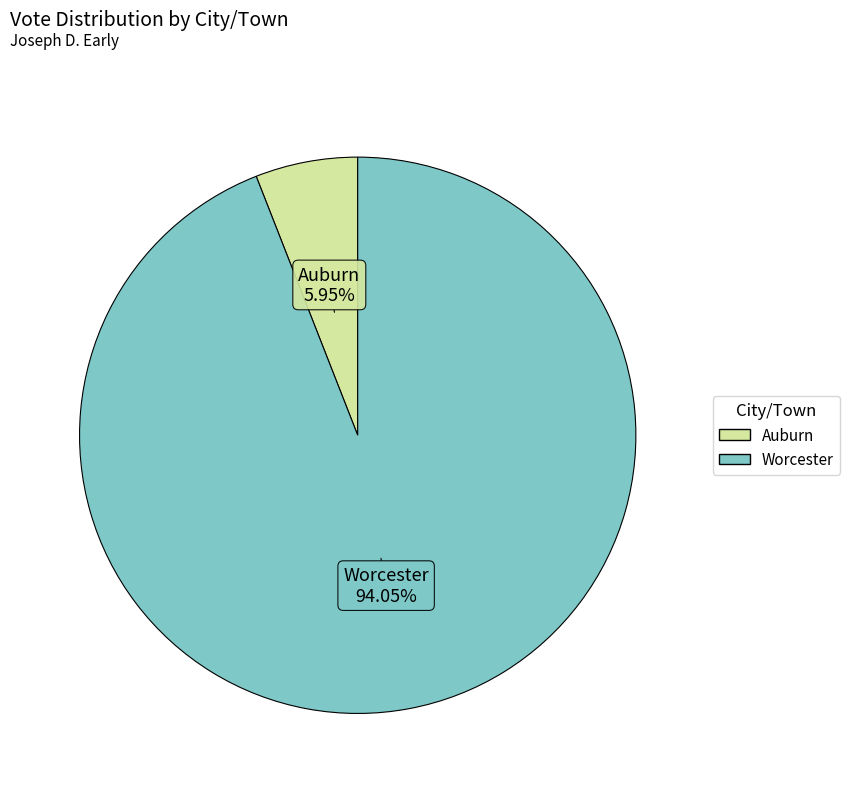

Do Worcester and Auburn together represent more than half of the pie?

Yes